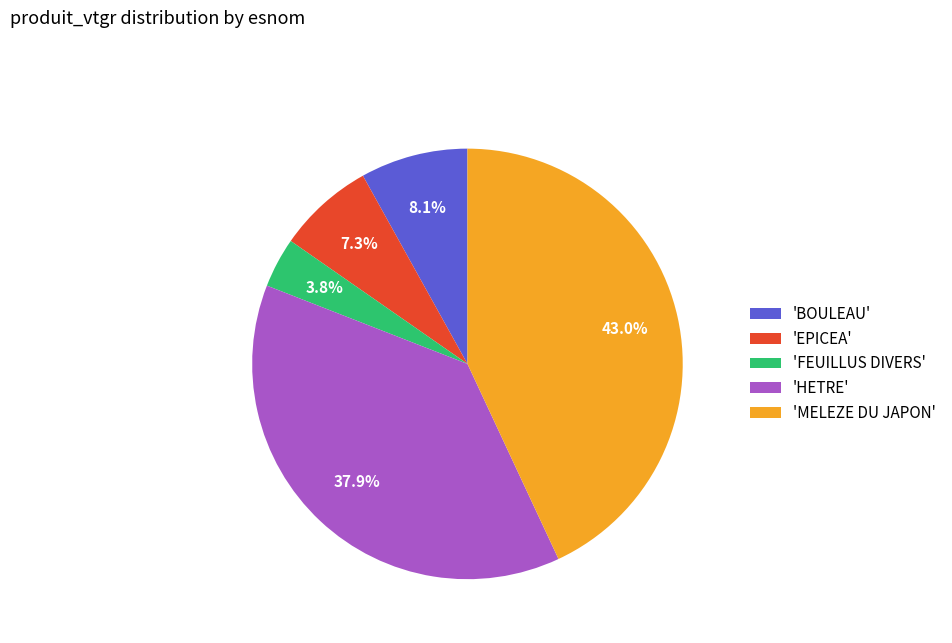

To the nearest percent, what is the difference between the largest and smallest slice percentages?

39%